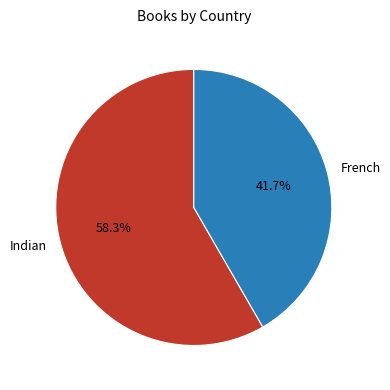

Rank the categories by value from highest to lowest.

Indian, French